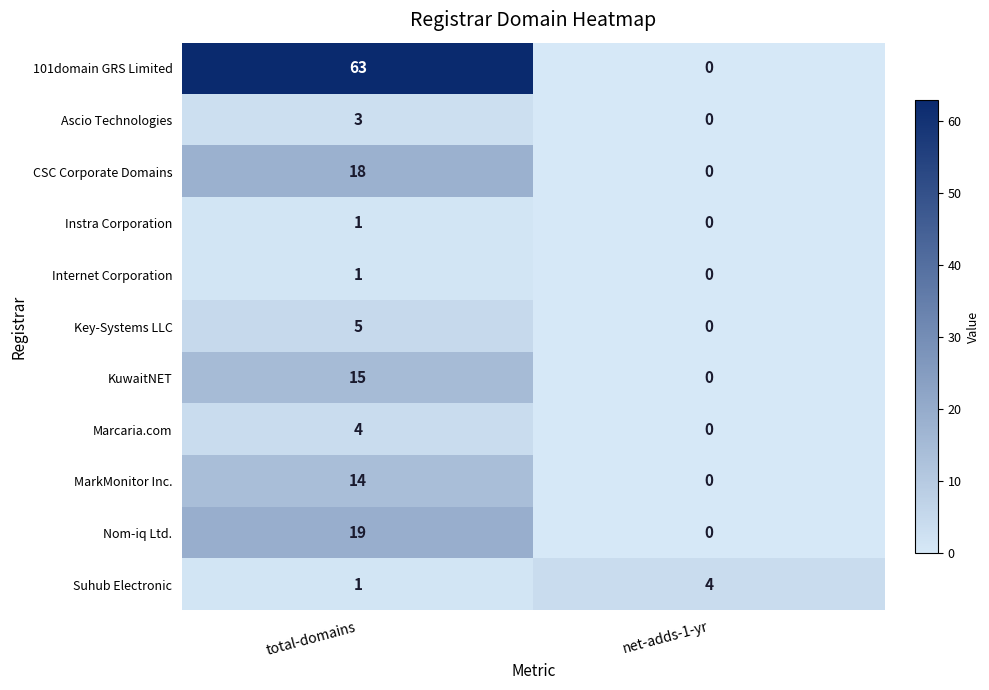

List the labels in order of Ascio Technologies value, smallest first.

net-adds-1-yr, total-domains